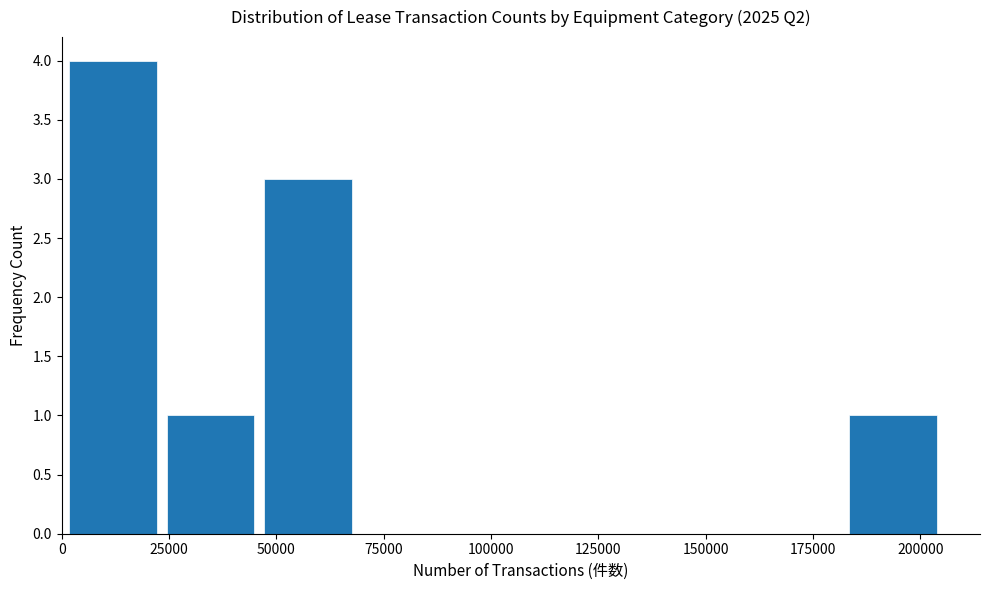

Reading left to right, transcribe this chart: for each bar, give the range it covers on the x-axis and its height. Neither the bar edges nor the heights are printed on the chart, so give them approximately, as read against the axes.

0 to 25000: 4
25000 to 45000: 1
45000 to 70000: 3
70000 to 90000: 0
90000 to 115000: 0
115000 to 135000: 0
135000 to 160000: 0
160000 to 180000: 0
180000 to 205000: 1